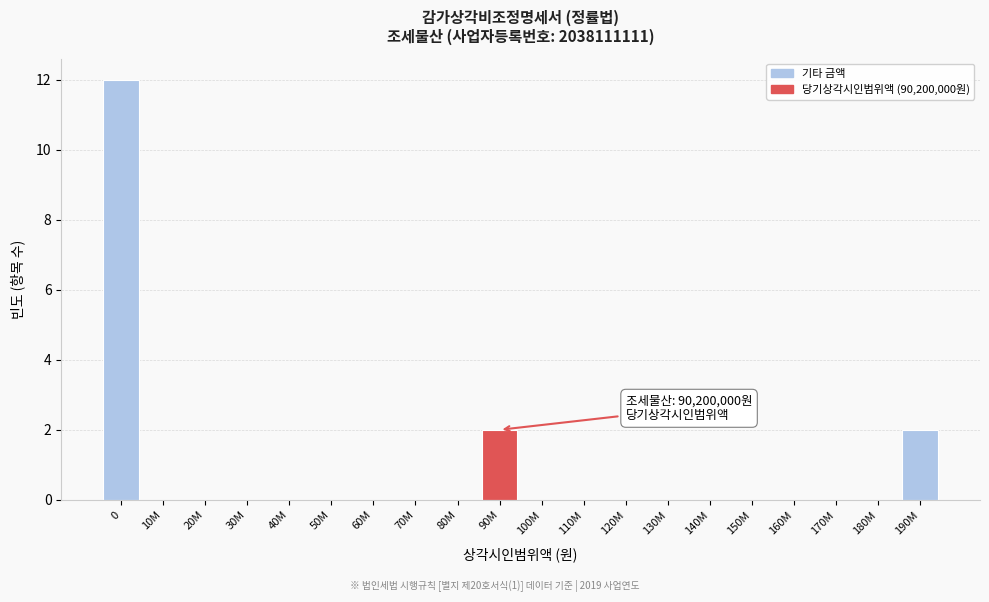

Reading right to left, extract all data points from this chart.

190M=2	180M=0	170M=0	160M=0	150M=0	140M=0	130M=0	120M=0	110M=0	100M=0	90M=2	80M=0	70M=0	60M=0	50M=0	40M=0	30M=0	20M=0	10M=0	0=12